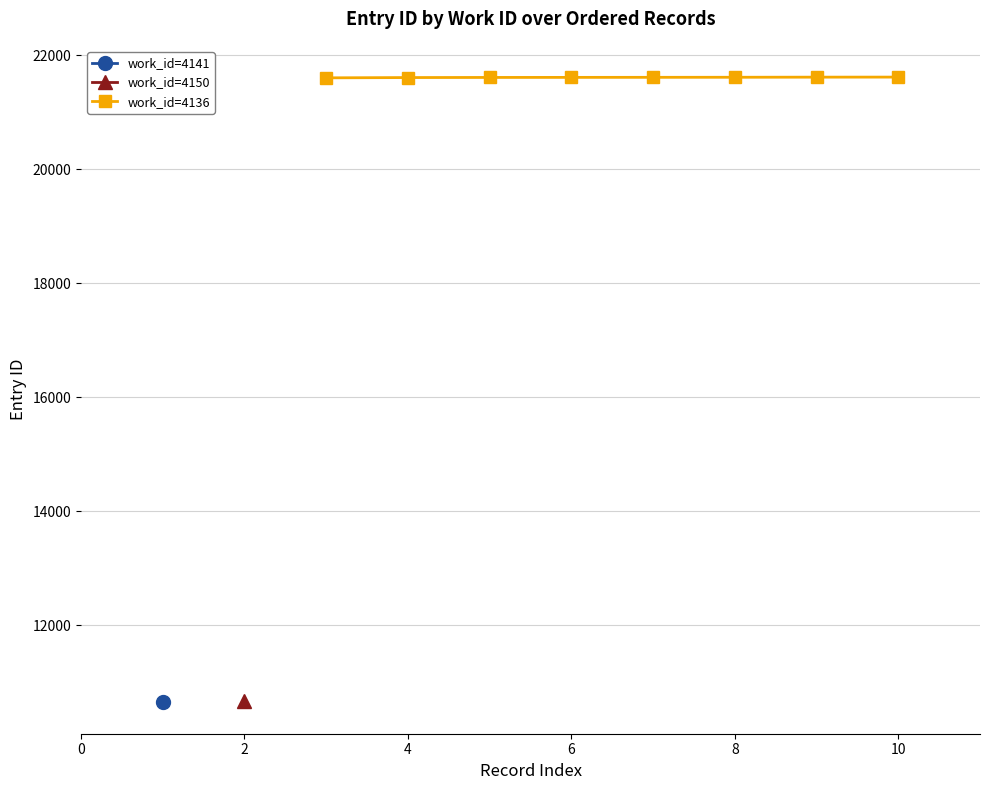

What is the maximum value for work_id=4136?

21614